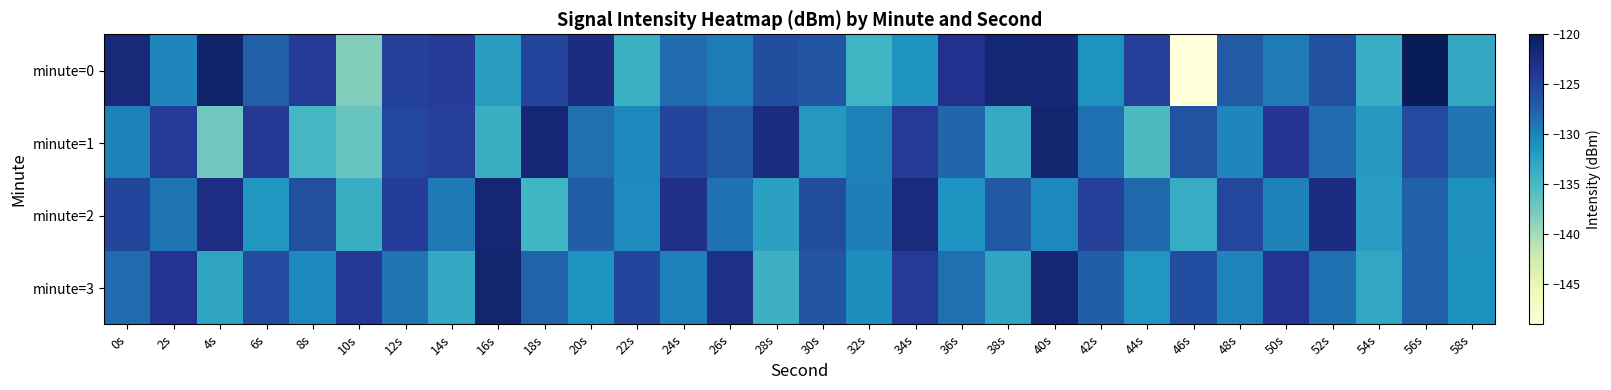

Reading left to right, list all the values displayed in this chart.

minute=0: 0s=-122.0	2s=-130.1	4s=-121.3	6s=-127.4	8s=-124.3	10s=-138.2	12s=-124.8	14s=-124.4	16s=-132.1	18s=-125.3	20s=-122.6	22s=-134.0	24s=-128.3	26s=-129.4	28s=-126.0	30s=-126.6	32s=-134.3	34s=-131.3	36s=-123.4	38s=-121.6	40s=-121.9	42s=-131.1	44s=-124.6	46s=-149.1	48s=-127.0	50s=-129.3	52s=-126.2	54s=-133.6	56s=-120.1	58s=-133.2
minute=1: 0s=-129.8	2s=-124.4	4s=-137.3	6s=-124.1	8s=-134.8	10s=-136.8	12s=-125.4	14s=-124.6	16s=-133.7	18s=-121.7	20s=-128.5	22s=-130.2	24s=-125.1	26s=-126.7	28s=-122.4	30s=-131.6	32s=-129.8	34s=-124.3	36s=-127.9	38s=-133.4	40s=-121.5	42s=-128.7	44s=-135.2	46s=-126.4	48s=-130.1	50s=-123.8	52s=-128.3	54s=-131.7	56s=-125.6	58s=-129.0
minute=2: 0s=-125.3	2s=-128.9	4s=-122.7	6s=-131.4	8s=-126.1	10s=-133.8	12s=-124.5	14s=-129.2	16s=-121.8	18s=-134.6	20s=-127.3	22s=-130.5	24s=-123.1	26s=-128.7	28s=-132.4	30s=-125.9	32s=-129.6	34s=-122.3	36s=-131.1	38s=-126.8	40s=-130.2	42s=-124.7	44s=-128.1	46s=-133.5	48s=-125.4	50s=-129.8	52s=-122.6	54s=-131.9	56s=-127.5	58s=-130.8
minute=3: 0s=-128.2	2s=-123.6	4s=-132.8	6s=-125.7	8s=-130.3	10s=-124.1	12s=-128.9	14s=-133.2	16s=-121.4	18s=-127.6	20s=-131.0	22s=-125.3	24s=-129.7	26s=-122.9	28s=-134.1	30s=-126.5	32s=-130.7	34s=-124.3	36s=-128.5	38s=-132.9	40s=-121.7	42s=-127.2	44s=-131.4	46s=-125.8	48s=-130.0	50s=-123.6	52s=-128.7	54s=-133.1	56s=-127.4	58s=-130.9